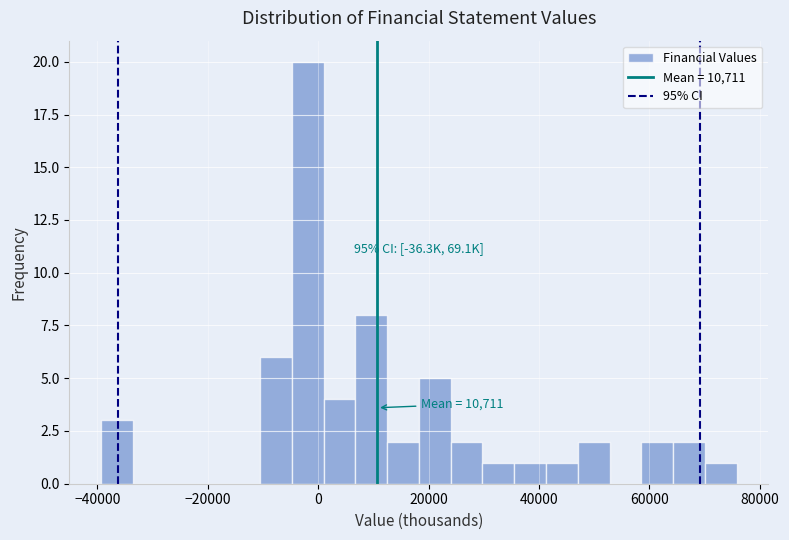

Read against the x-axis, roughly where is the centre of the tallest bar?

-2000